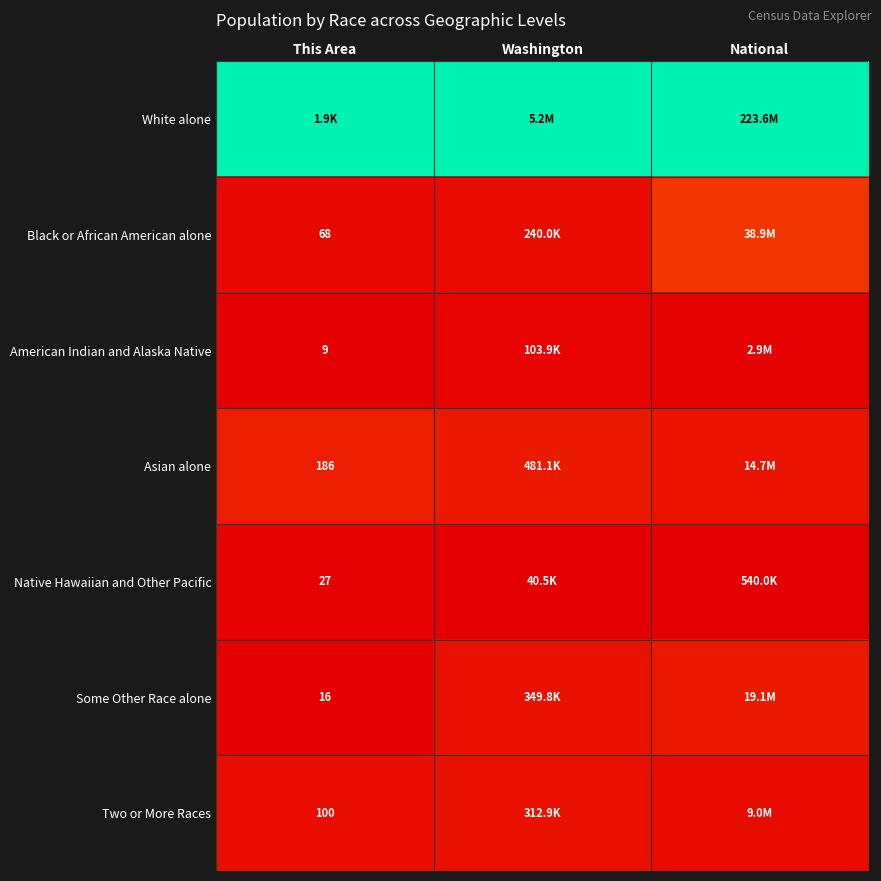

At which label is Black or African American alone closest to 0?

This Area